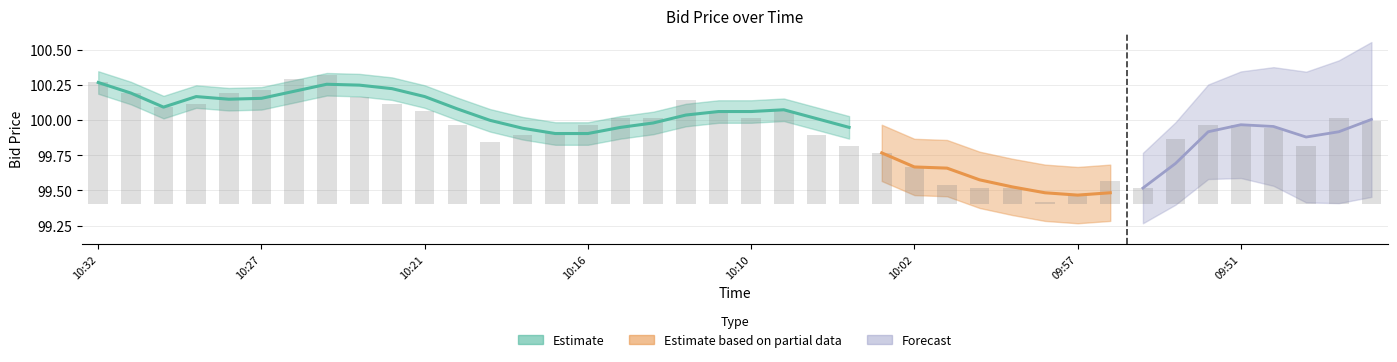

Reading left to right, list all the values displayed in this chart.

0.9	0.8	0.7	0.7	0.8	0.8	0.9	0.9	0.8	0.7	0.7	0.6	0.4	0.5	0.5	0.6	0.6	0.6	0.7	0.7	0.6	0.7	0.5	0.4	0.4	0.3	0.1	0.1	0.1	0.0	0.1	0.2	0.1	0.5	0.6	0.6	0.5	0.4	0.6	0.6